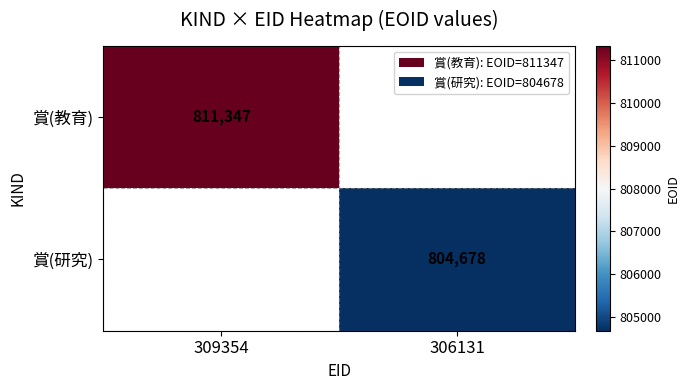

Is the value of 賞(教育) at 309354 greater than the value of 賞(研究) at 306131?

Yes